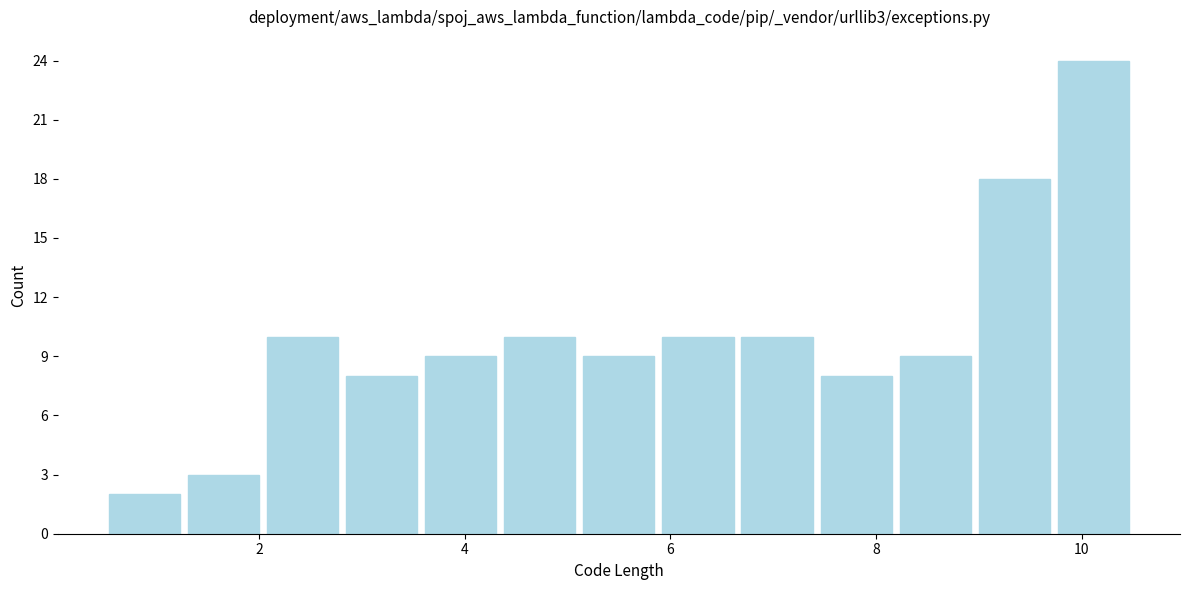

Around what value on the x-axis is the tallest bar? Give the approximate position of its centre, as read against the axis.

10.2